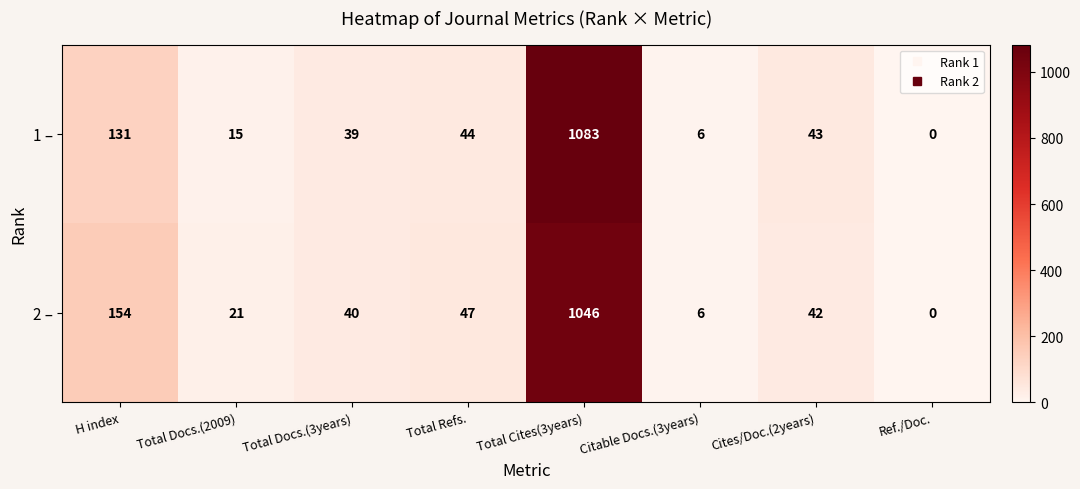

The 2 – series shows 1046 at Total Cites(3years). True or false?

True